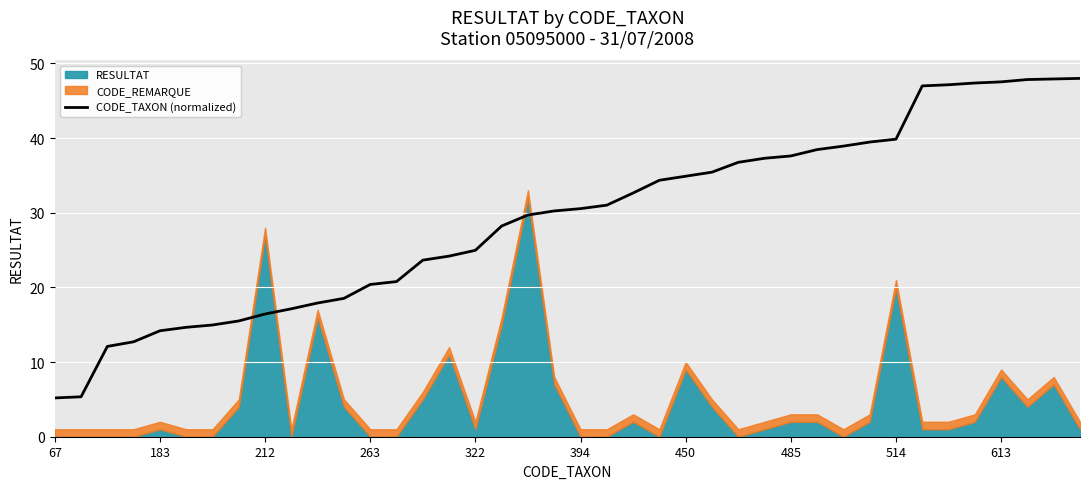

Where does the data first go above 30?

19